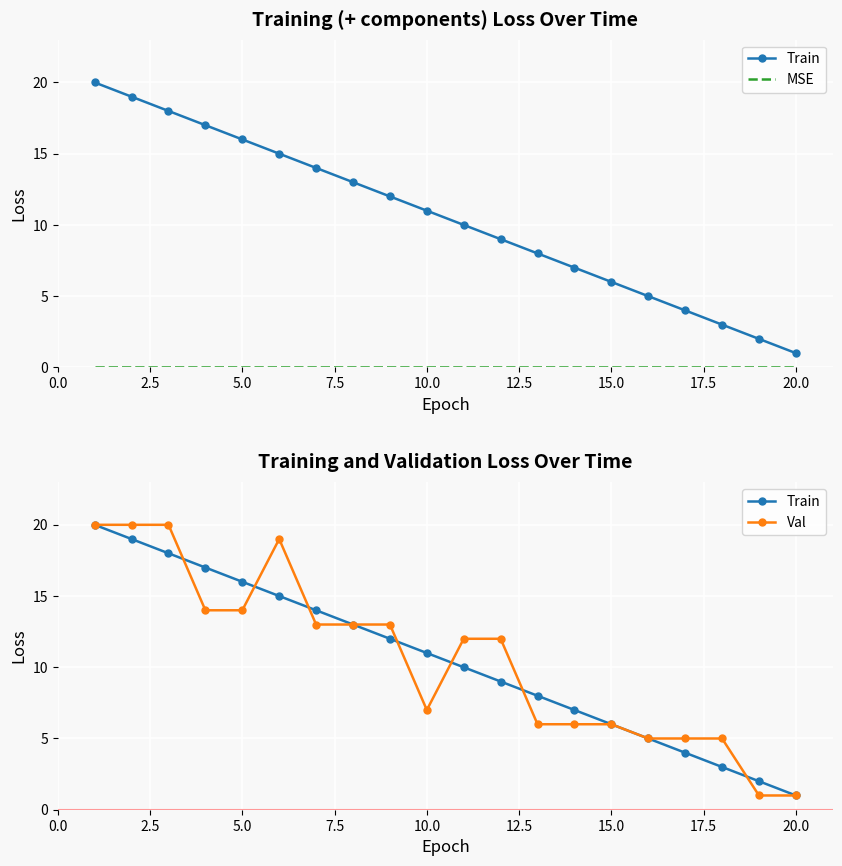

Which series ends up on top after the final intersection of Train and Val?

Train